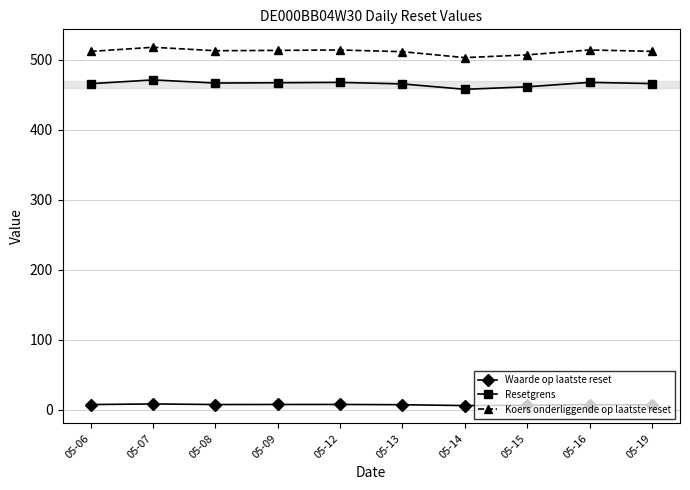

True or false: Resetgrens has more than 1 interior local peaks.

True